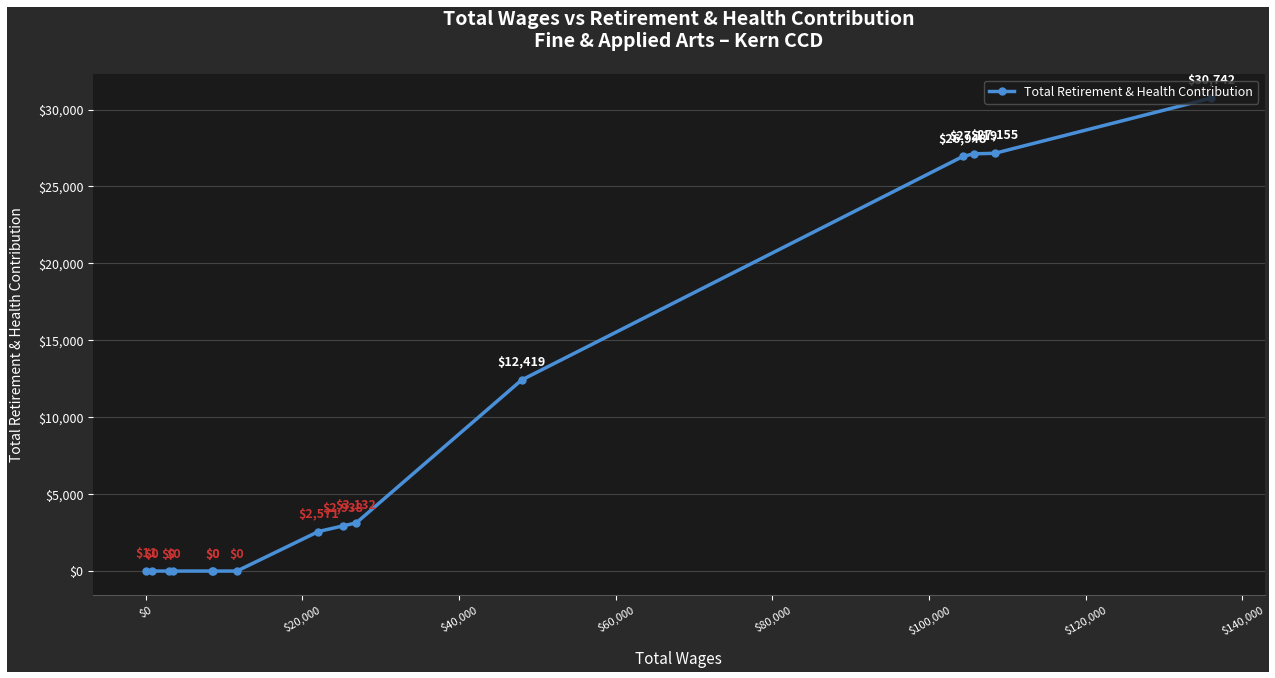

Does the chart display data point markers on the line(s)?

Yes